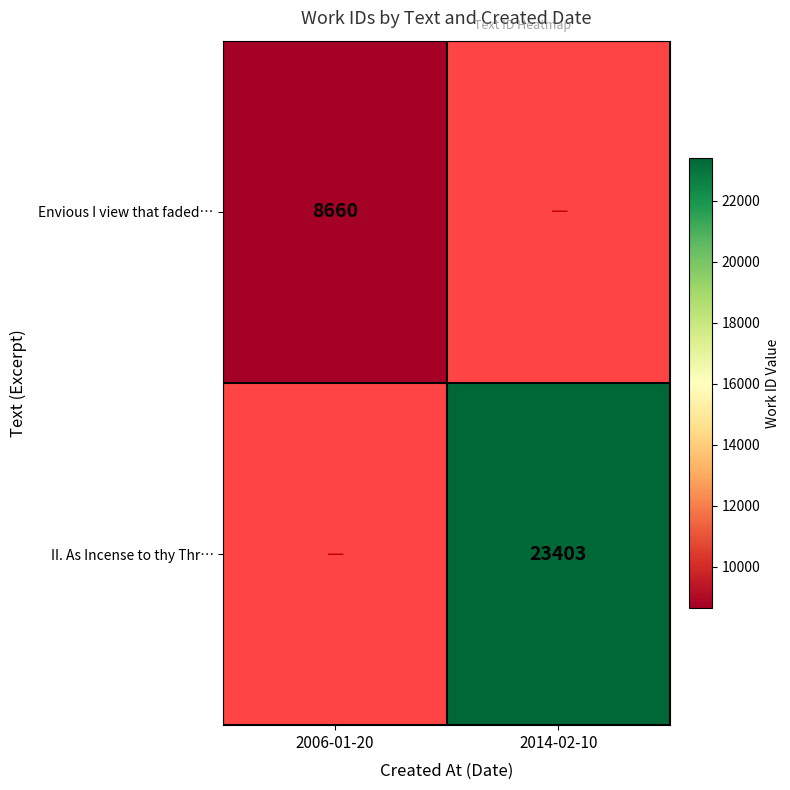

True or false: Envious I view that faded… has a value of 8660 at 2006-01-20.

True